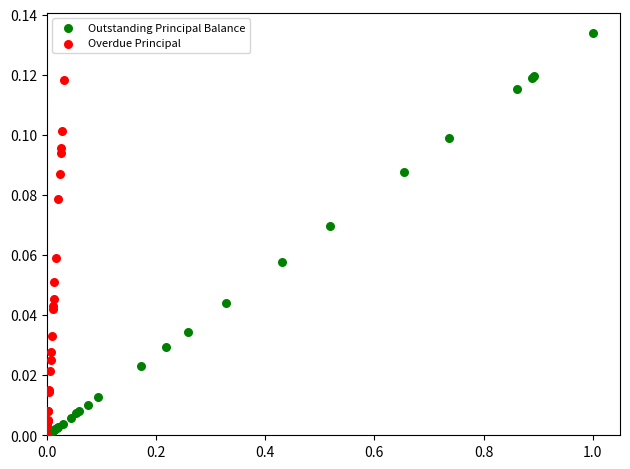

Which series has the largest Y range (max minus min)?

Outstanding Principal Balance